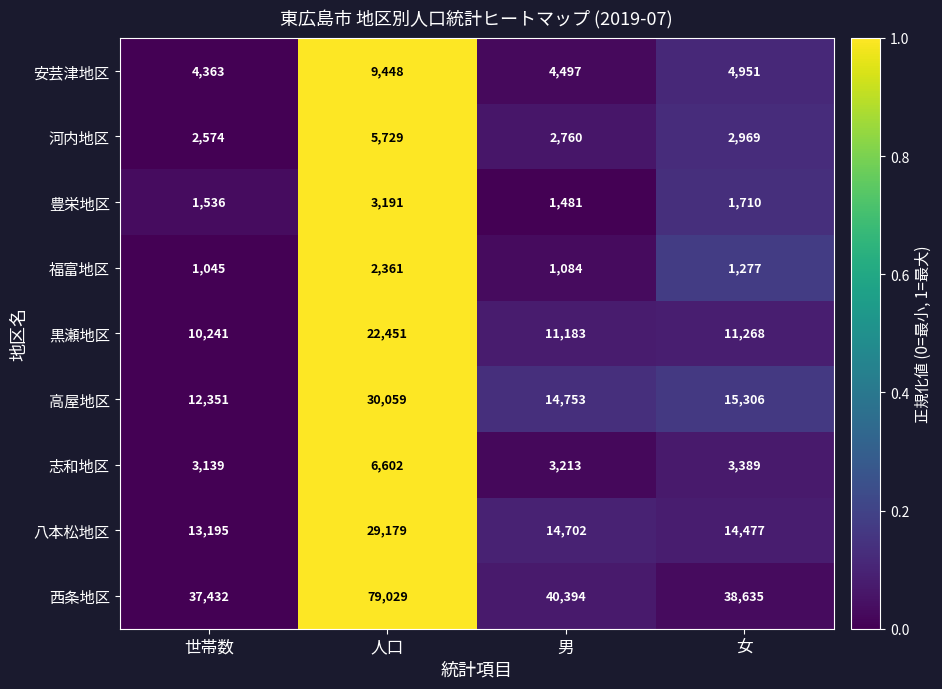

Is it true that 黒瀬地区 equals 15197 at 世帯数?

False